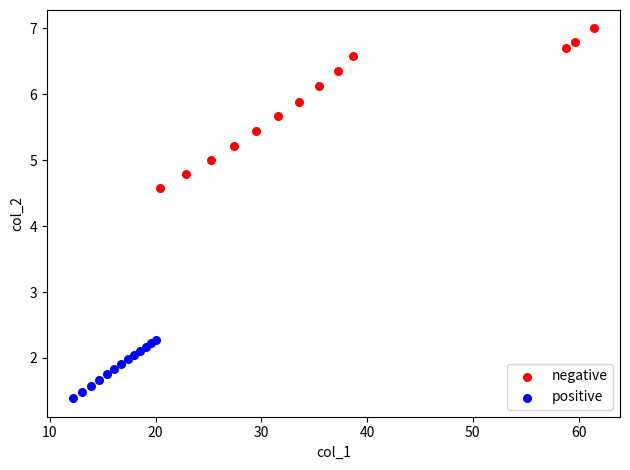

Which series has the largest Y range (max minus min)?

negative